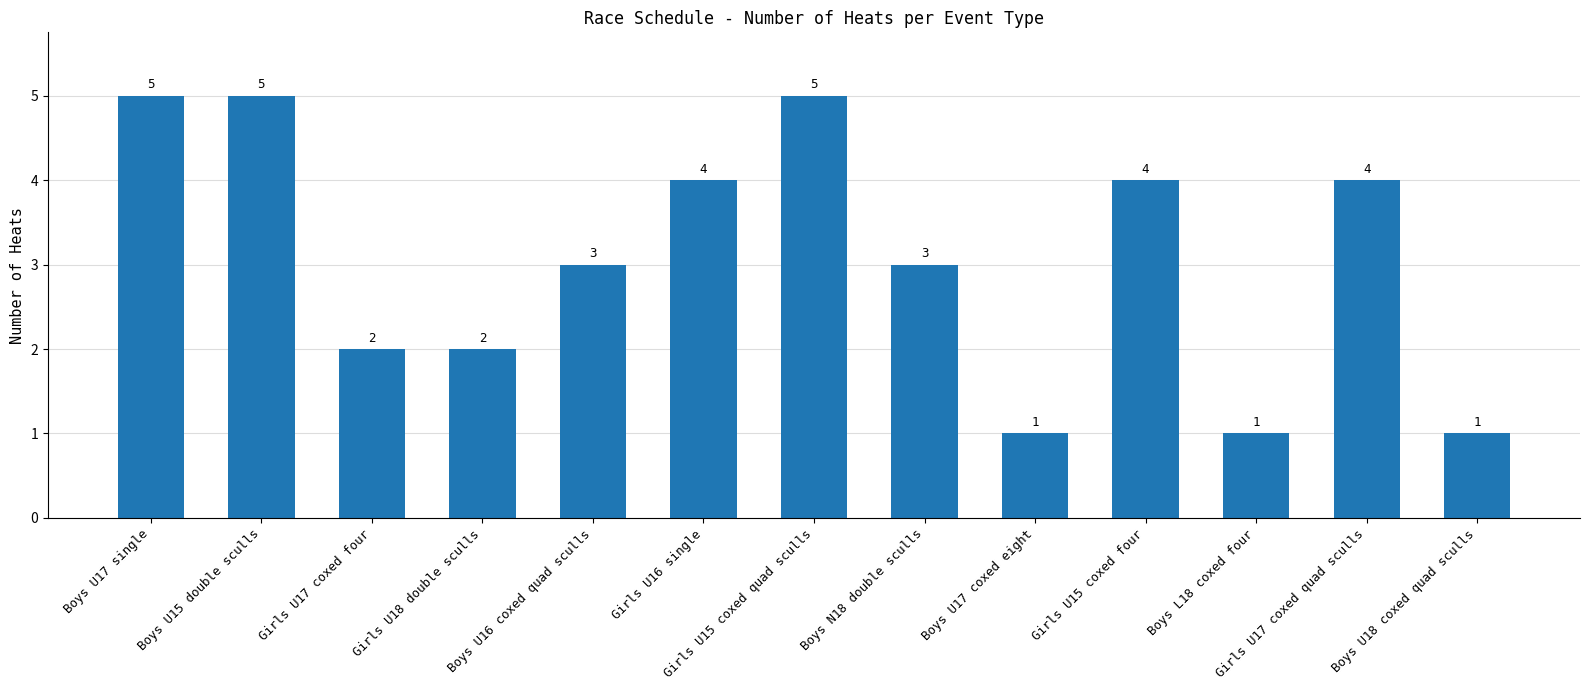

What is the value of the 4th bar from the left?

2